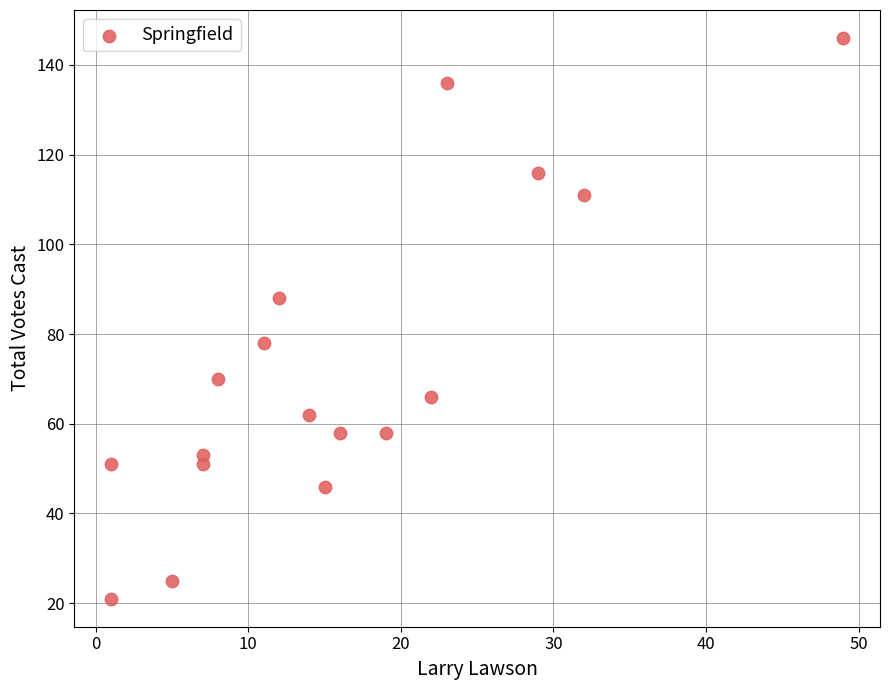

What is the range of Y values (max minus min)?

125